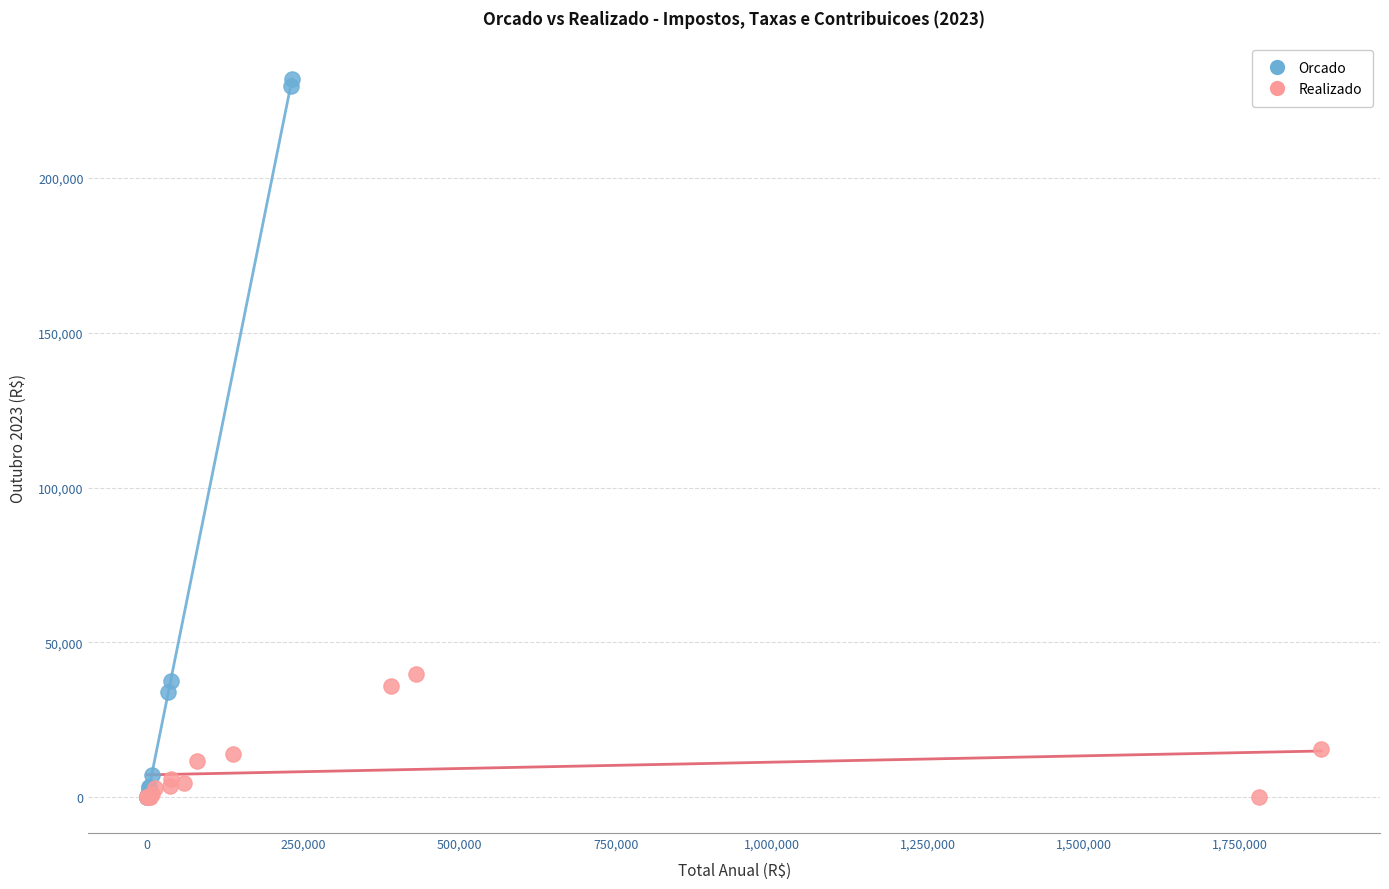

Which series has the widest spread of Y values?

Orcado